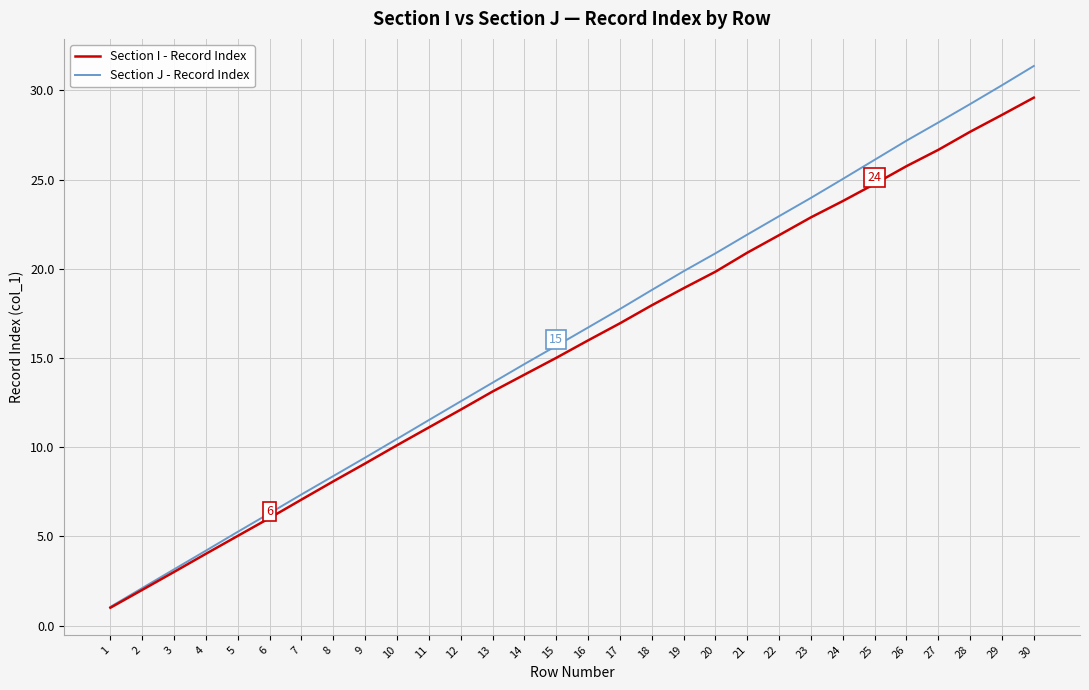

What is the total value across all series at 19?

38.8